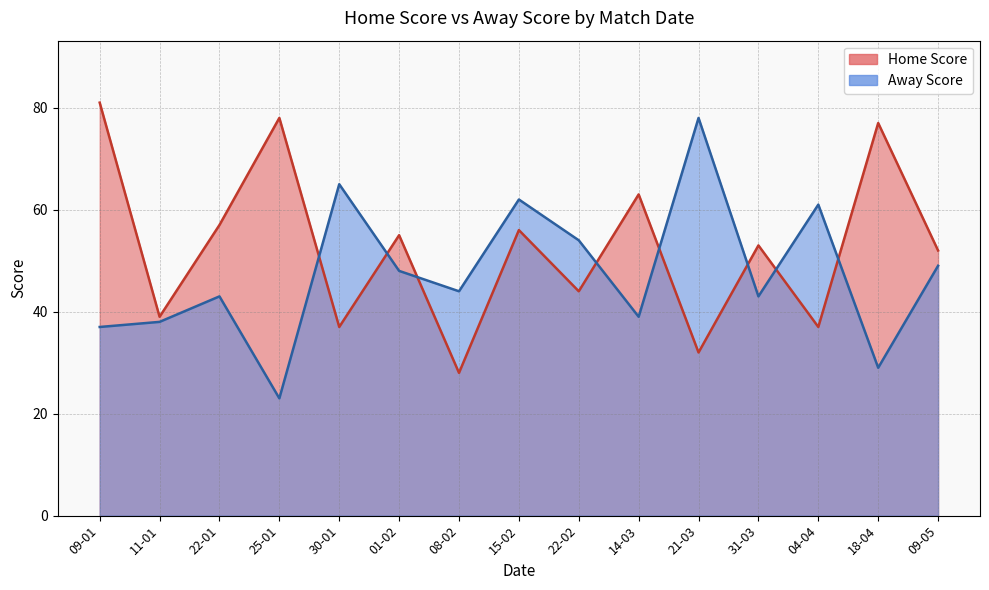

At which label is Home Score closest to 54?

01-02